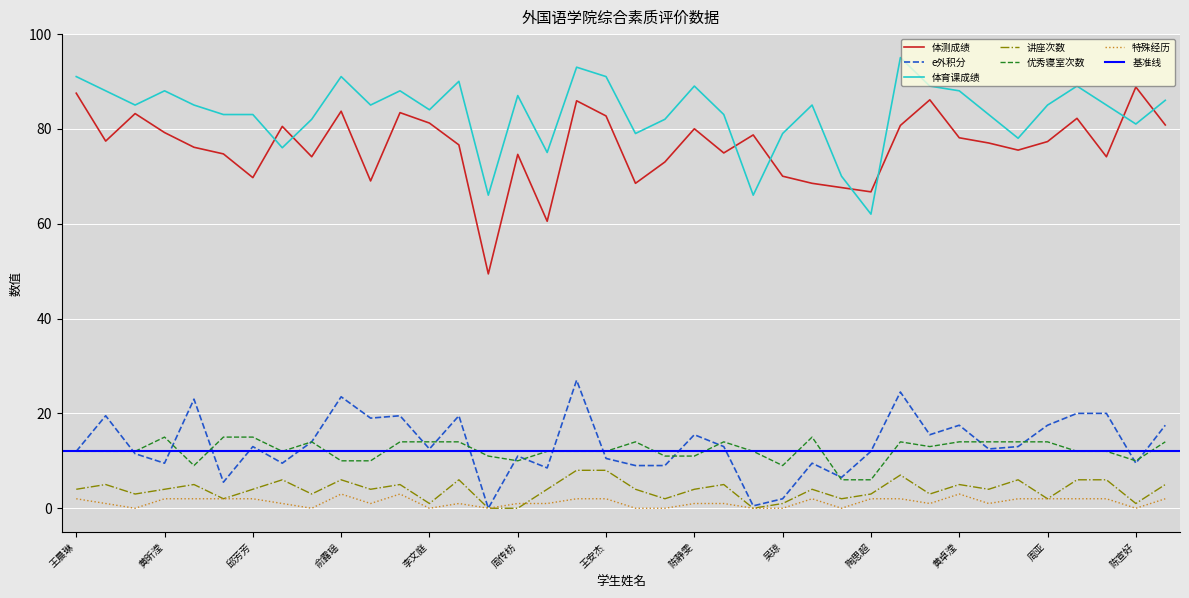

True or false: e外积分 has a value of 9.0 at 尹嘉仪.

True